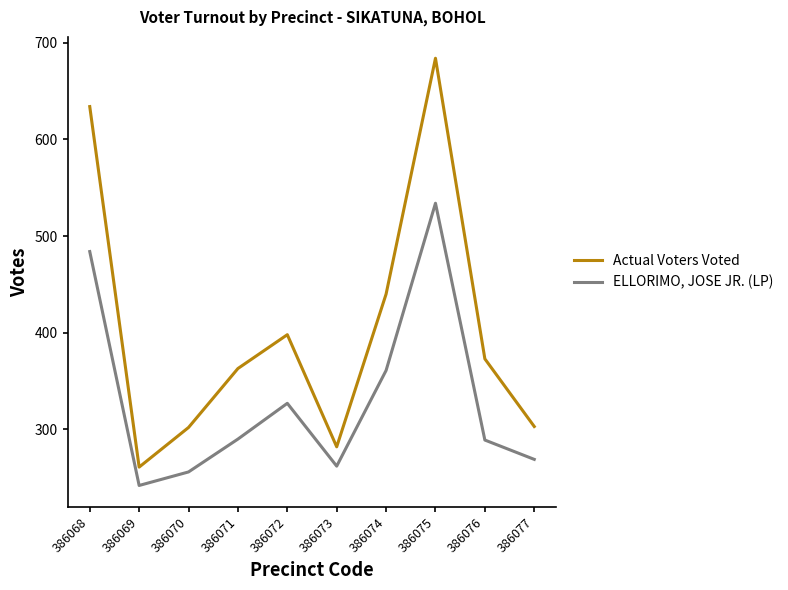

The value of ELLORIMO, JOSE JR. (LP) at 386068 is 484. True or false?

True